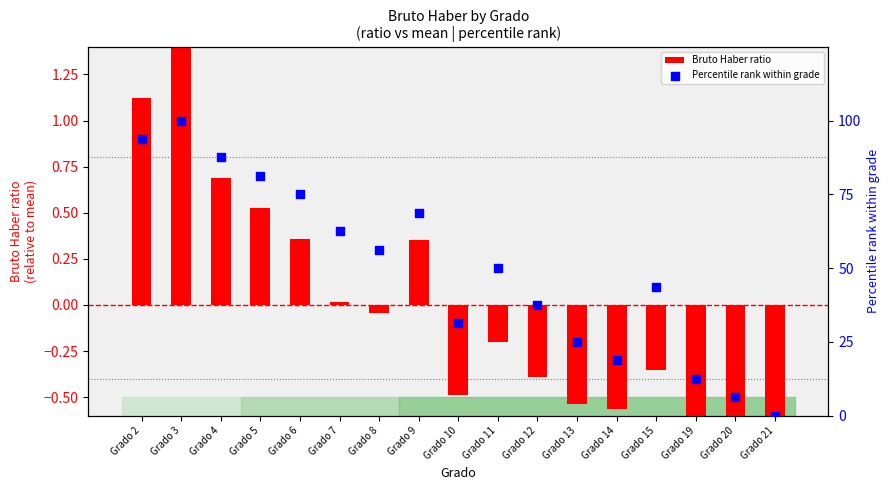

At how many categories does at least one series exceed 54?

8